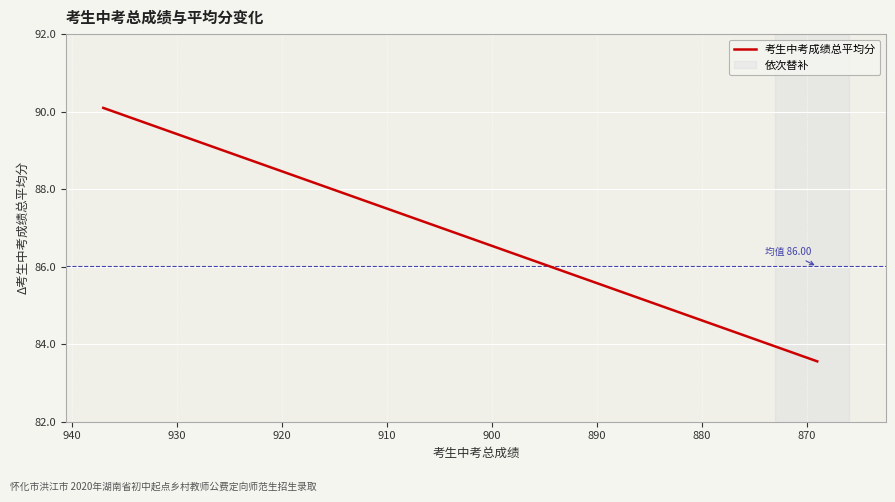

What is the average value?

86.0